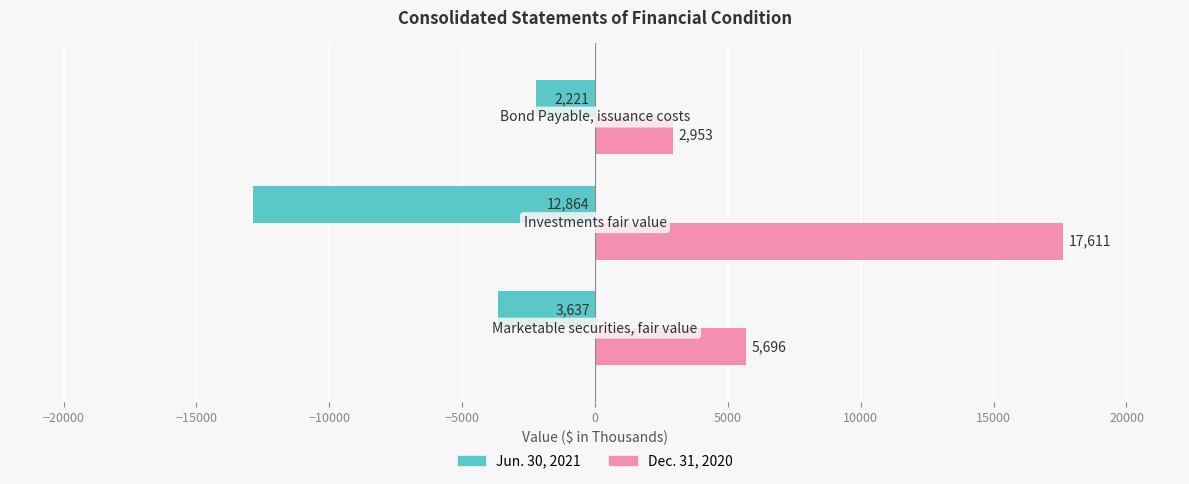

Rank the series by their average value, from highest to lowest.

Dec. 31, 2020, Jun. 30, 2021